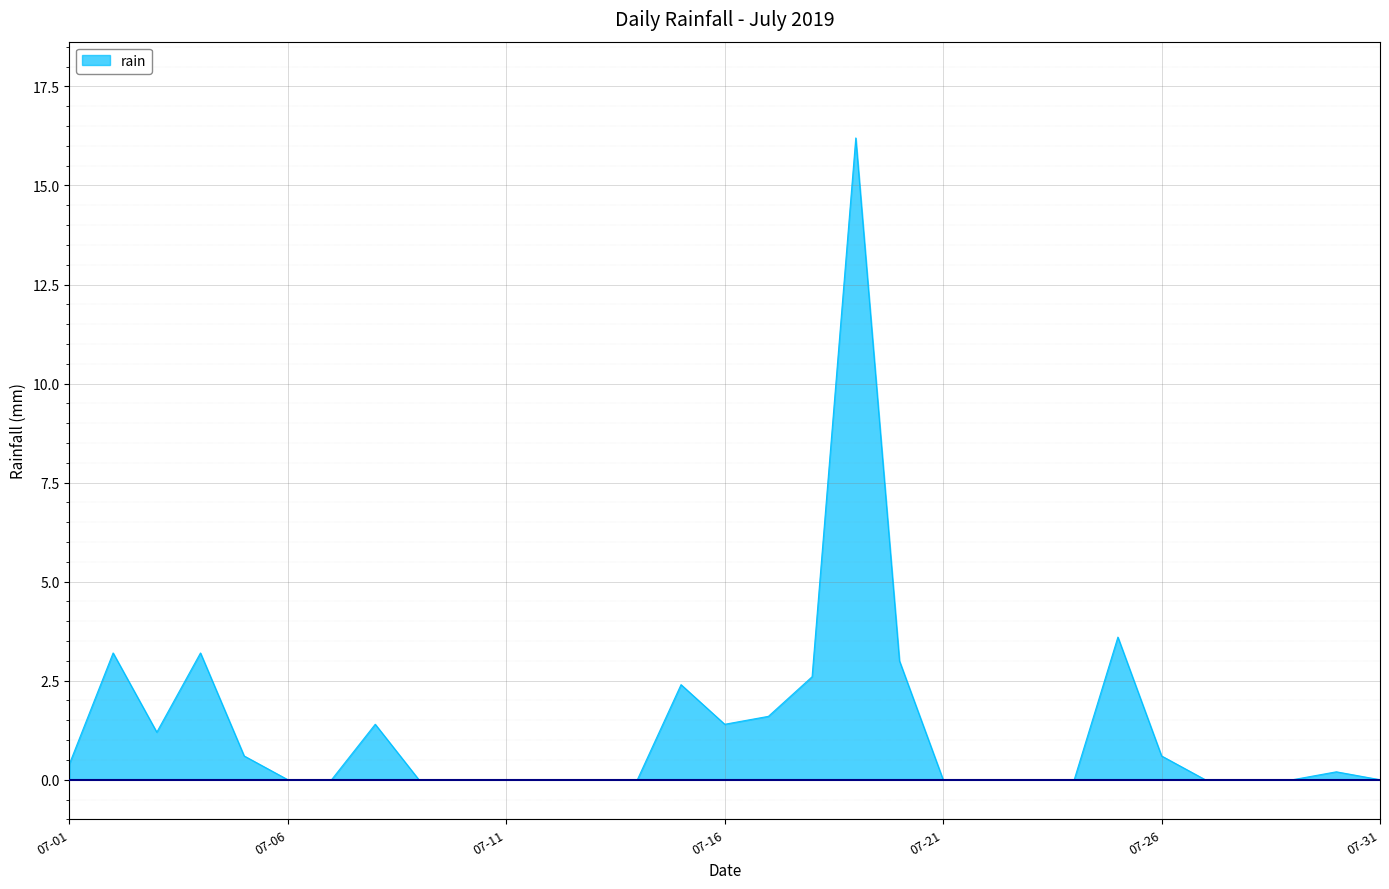

What is the greatest value displayed?

16.2